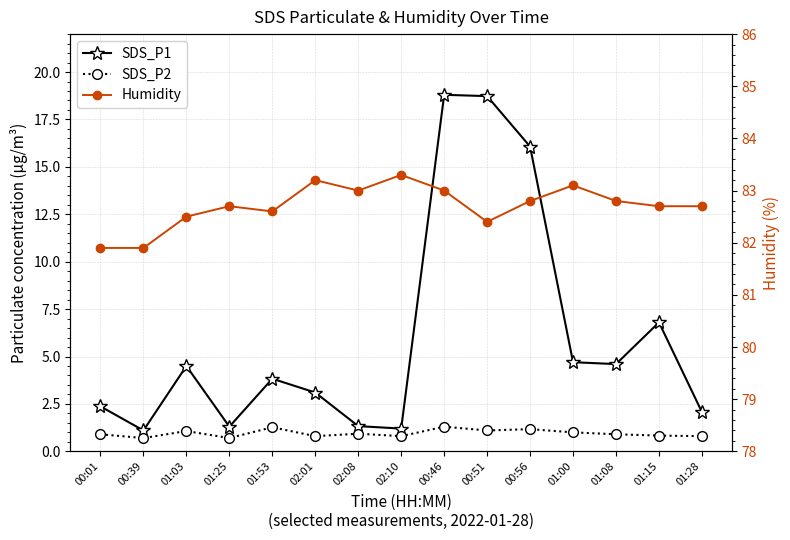

List the series in order of their peak value, lowest first.

SDS_P2, SDS_P1, Humidity